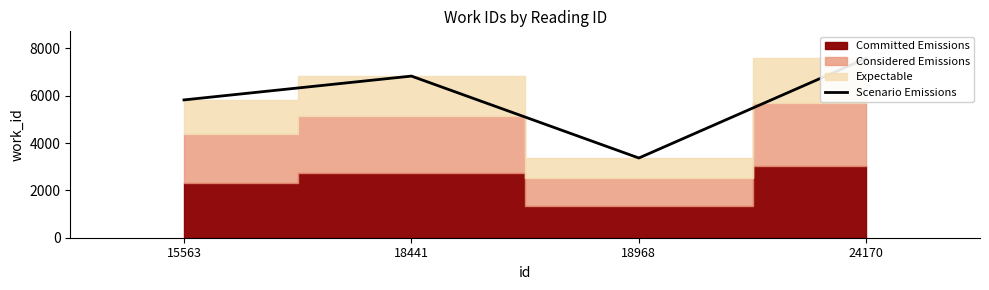

Reading left to right, what are all the values shown in this chart?

5826	6833	3370	7587